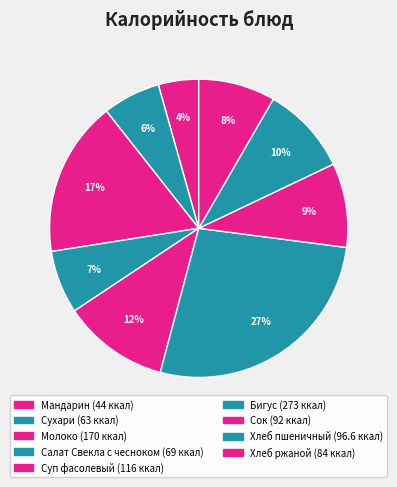

Is the sum of Хлеб ржаной and Молоко greater than half?

No